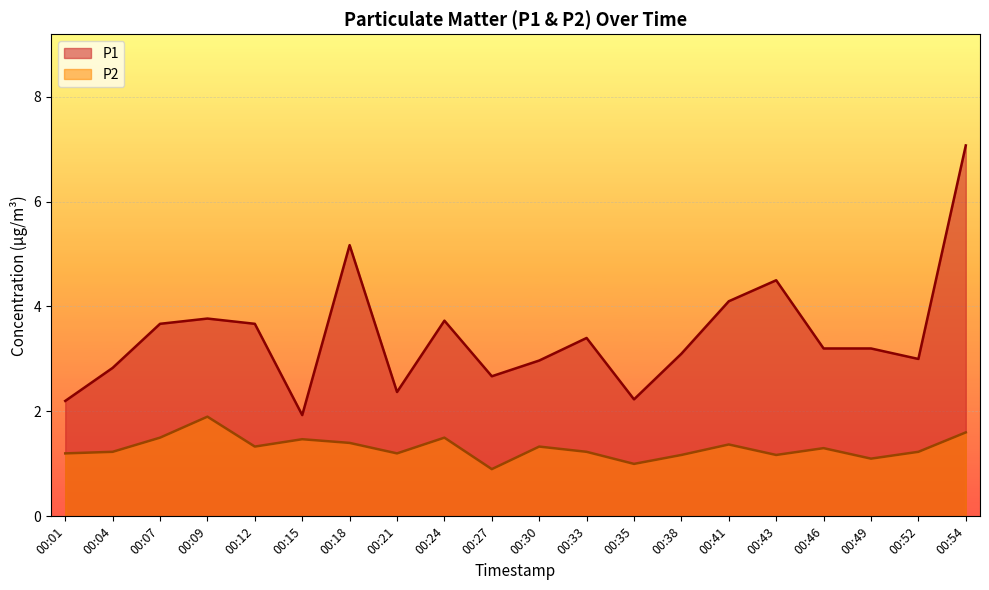

Where is P2 nearest to the value 1?

00:35